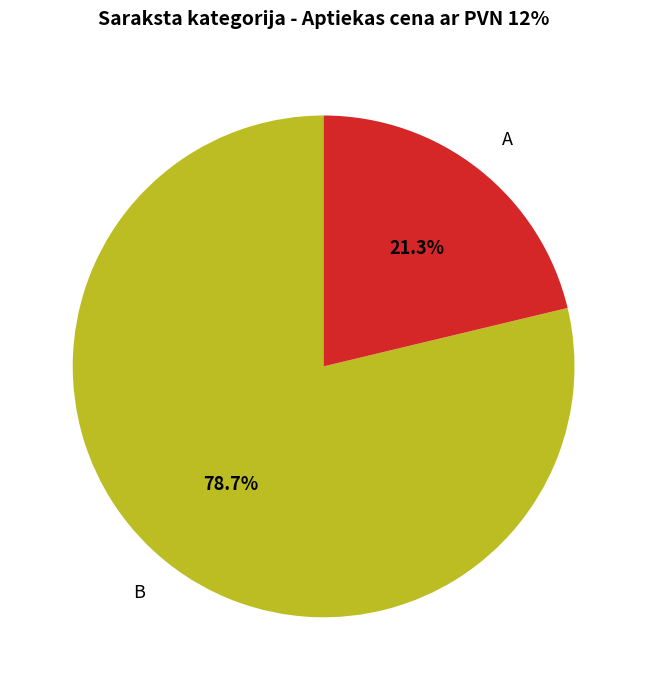

Is the sum of A and B greater than half?

Yes